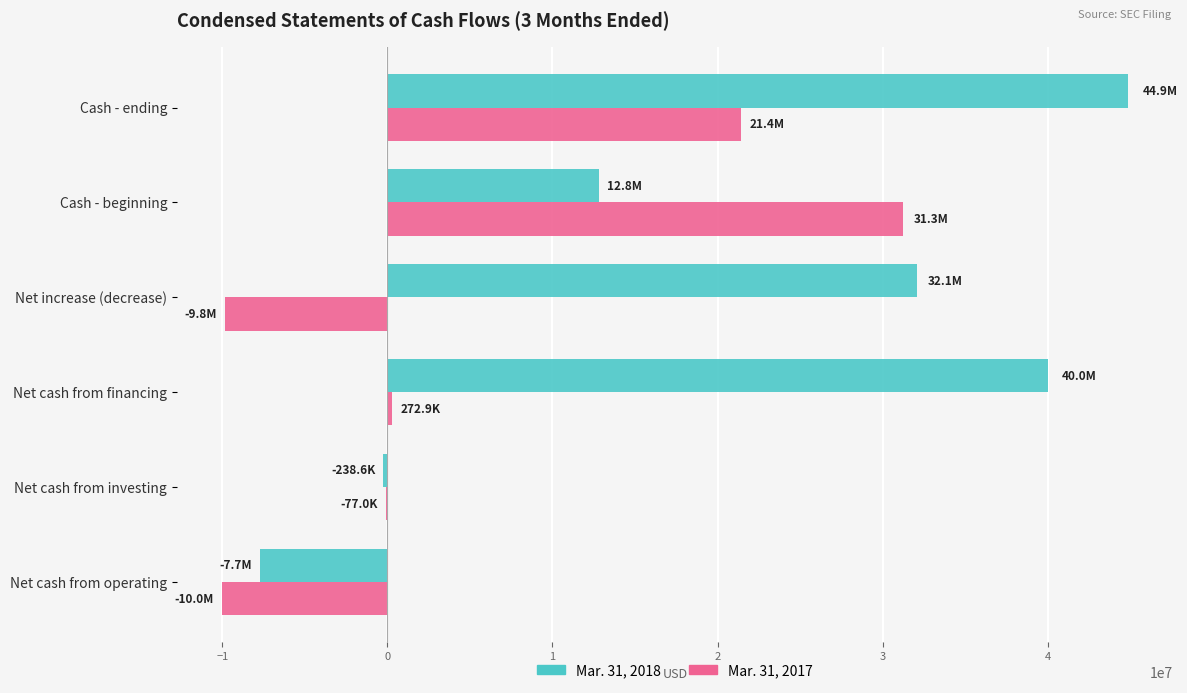

Which series has the largest total across all categories?

Mar. 31, 2018